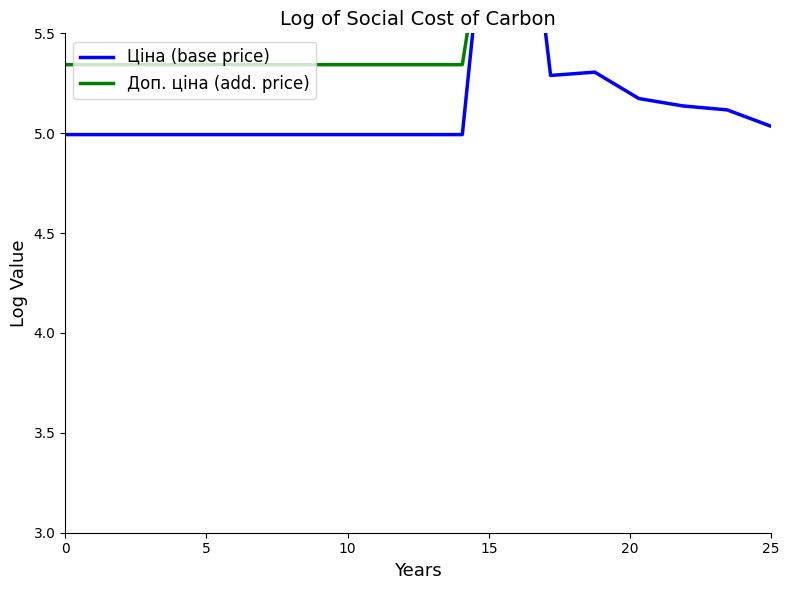

What is the value of the Ціна (base price) point at the 13th from the left?

5.3